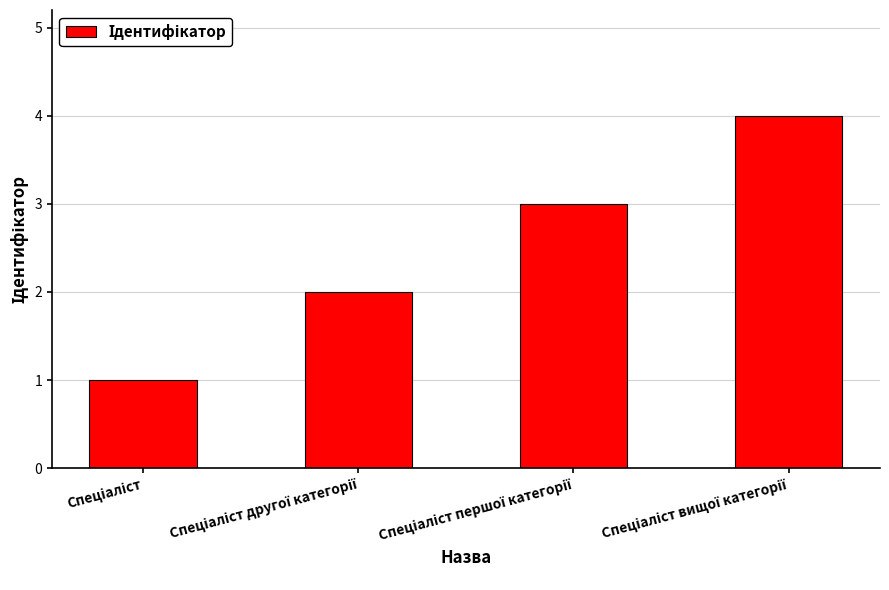

What is the difference between the maximum and minimum values?

3